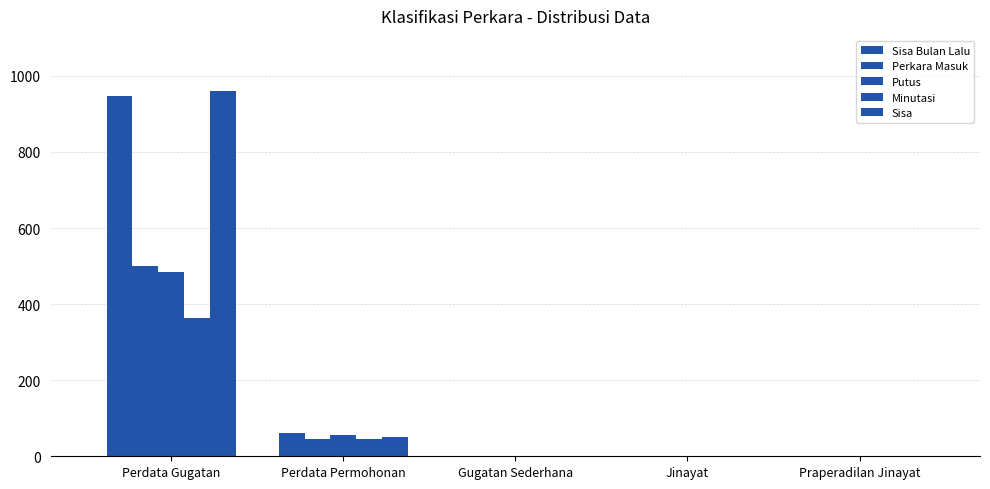

What is the maximum value for Sisa?

961